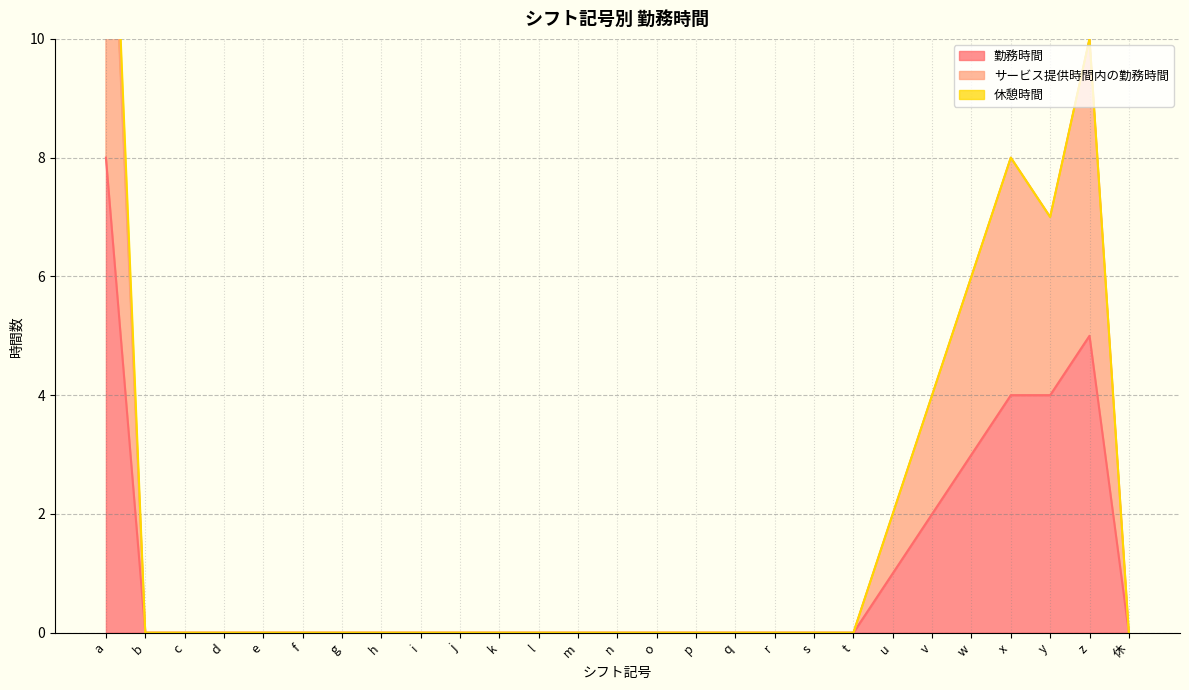

At which label does 勤務時間 reach its peak?

a